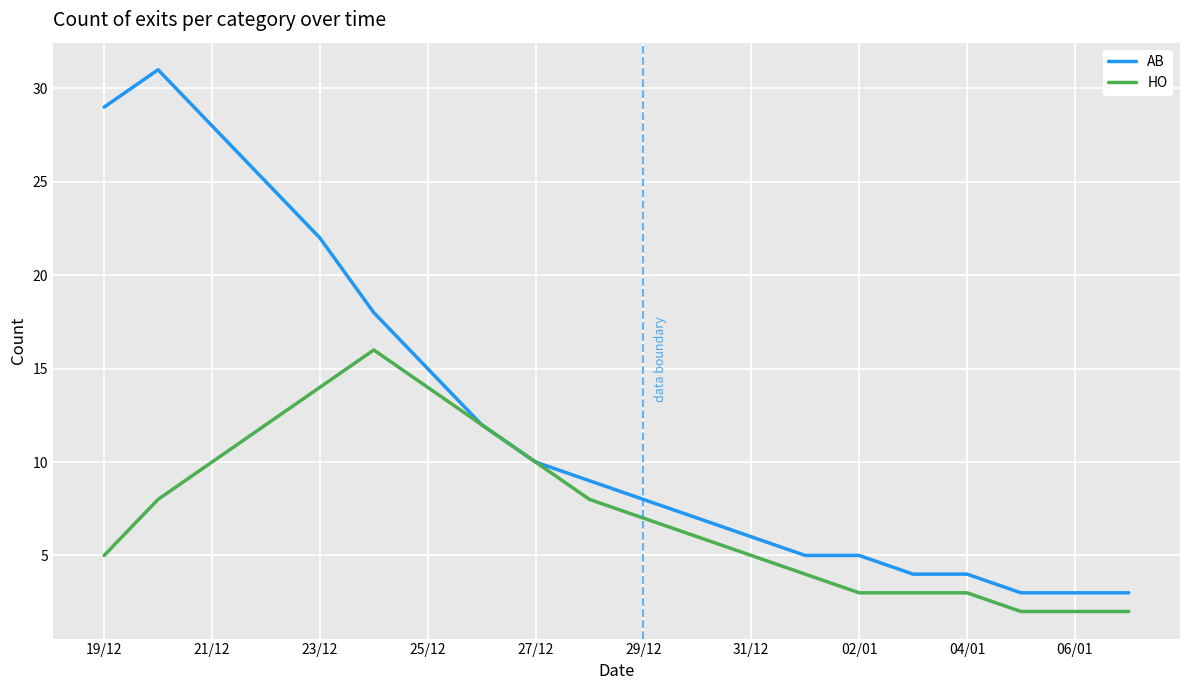

List the series in order of their peak value, lowest first.

HO, AB